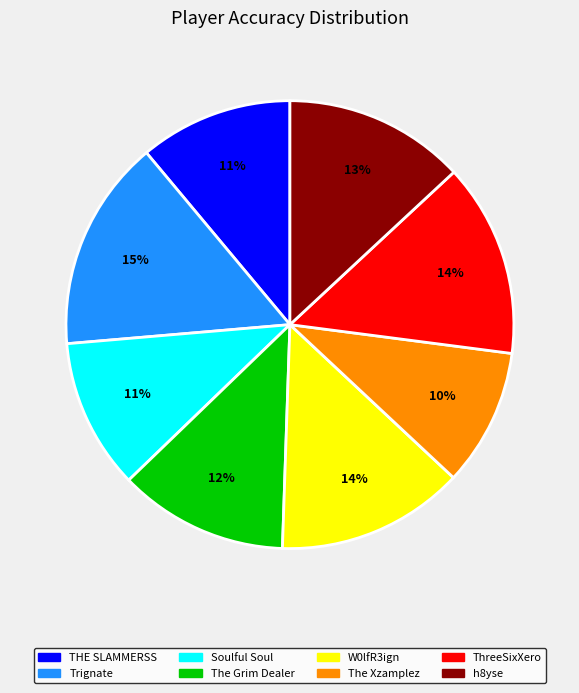

What is the smallest slice in the pie chart?

The Xzamplez